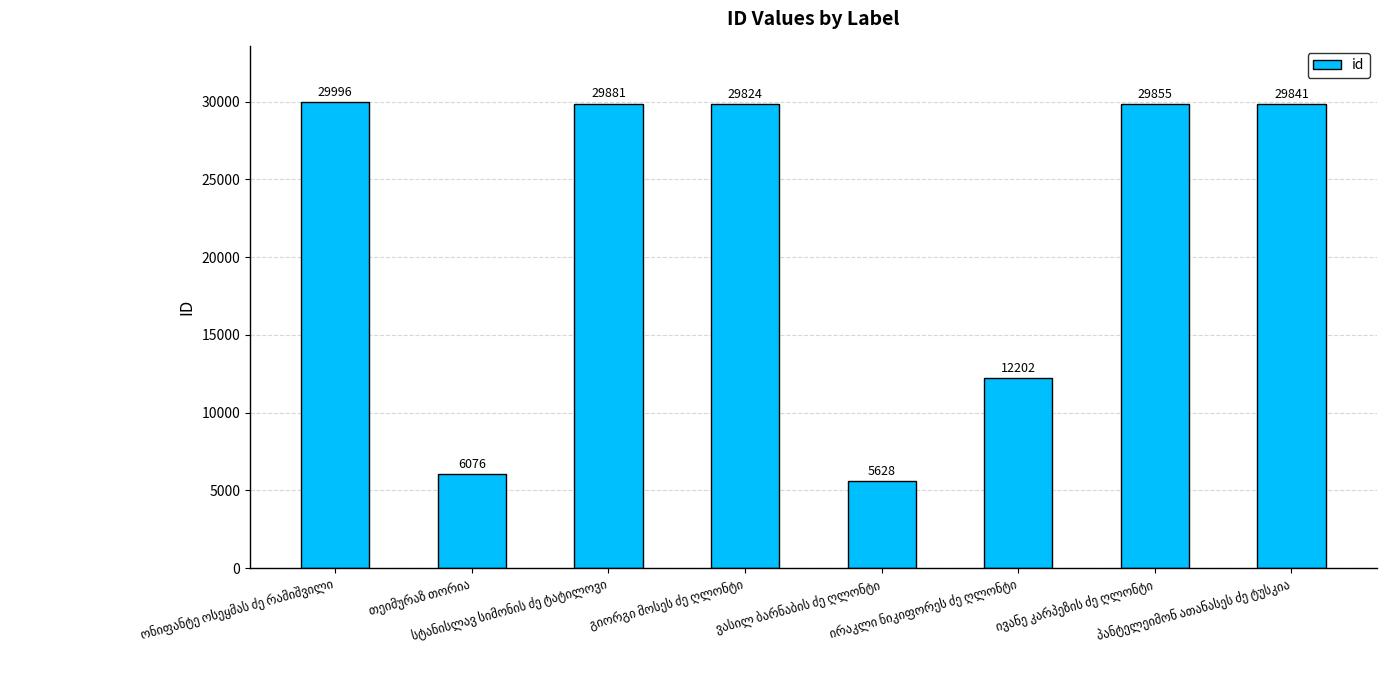

What is the value of the 7th bar from the left?

29855